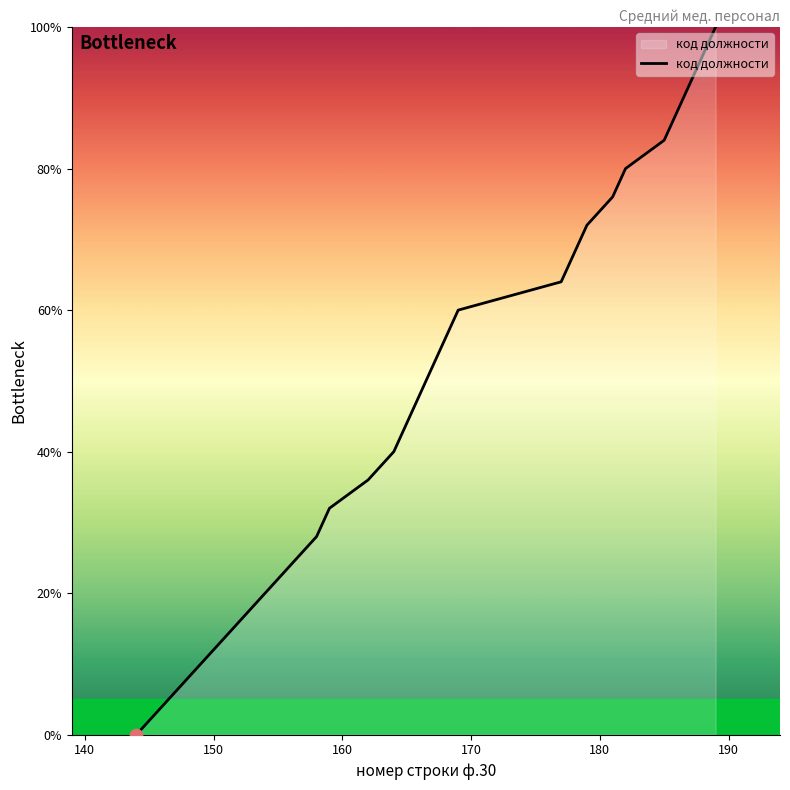

What is the greatest value displayed?

100.0